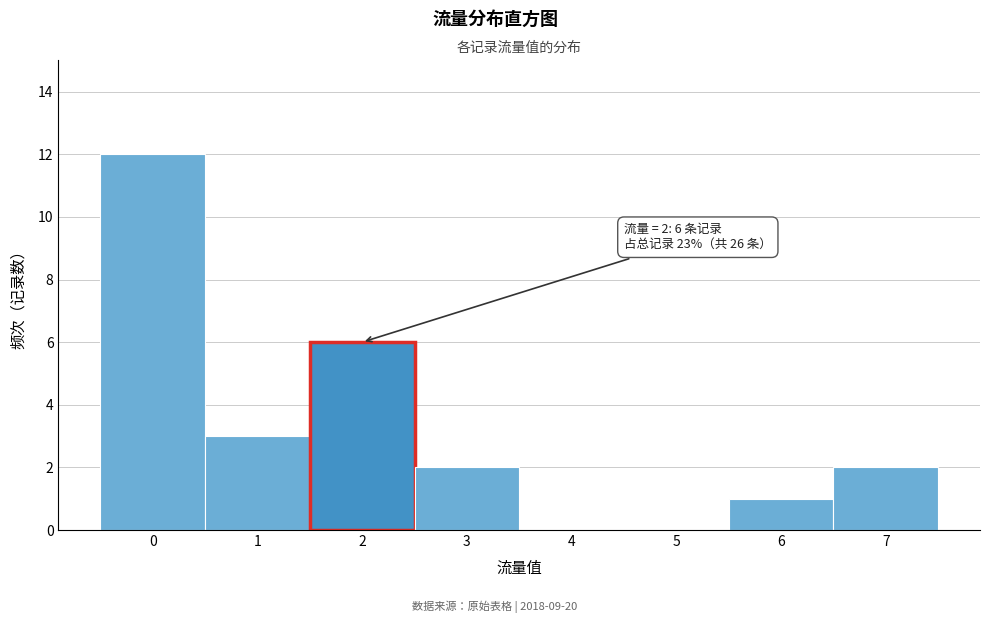

Which range on the x-axis has the tallest bar?

-0.5 to 0.5